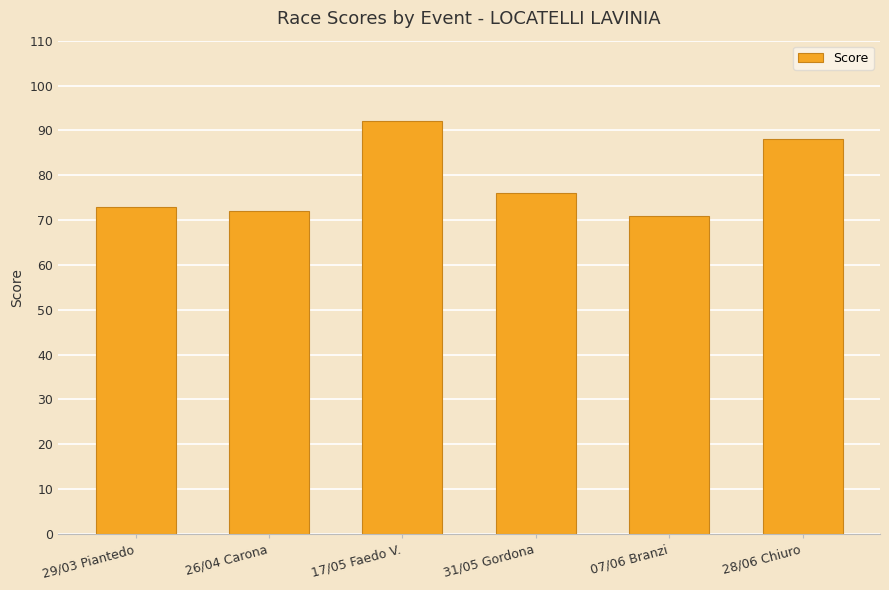

How many data points are less than 76?

3